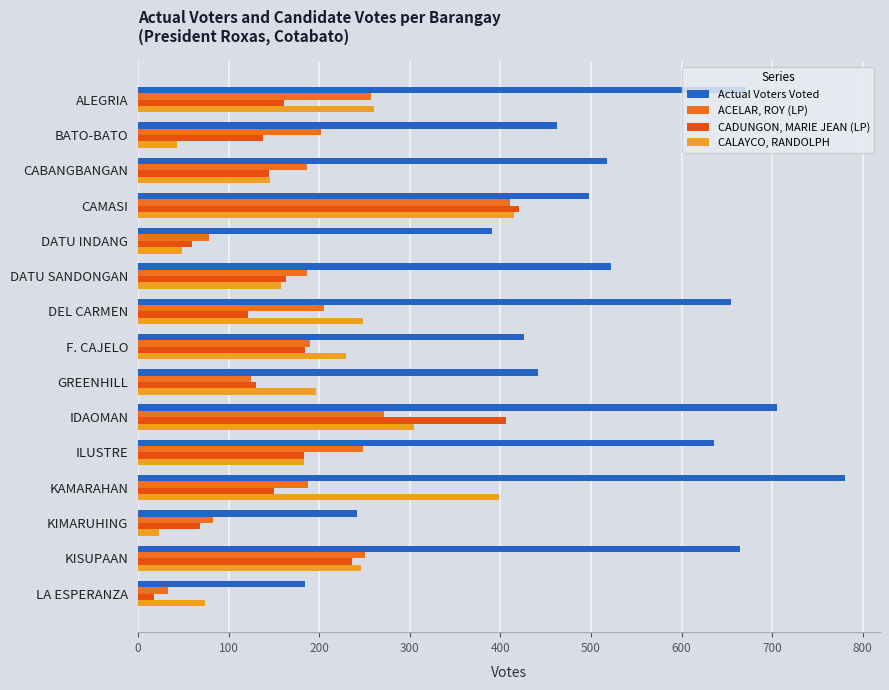

Reading left to right, list all the values displayed in this chart.

Actual Voters Voted: 671	462	518	498	391	522	654	426	442	705	636	780	242	665	184
ACELAR, ROY (LP): 257	202	187	411	78	186	205	190	125	271	248	188	83	250	33
CADUNGON, MARIE JEAN (LP): 161	138	145	420	60	163	121	184	130	406	183	150	68	236	18
CALAYCO, RANDOLPH: 260	43	146	415	49	158	248	230	196	305	183	398	23	246	74